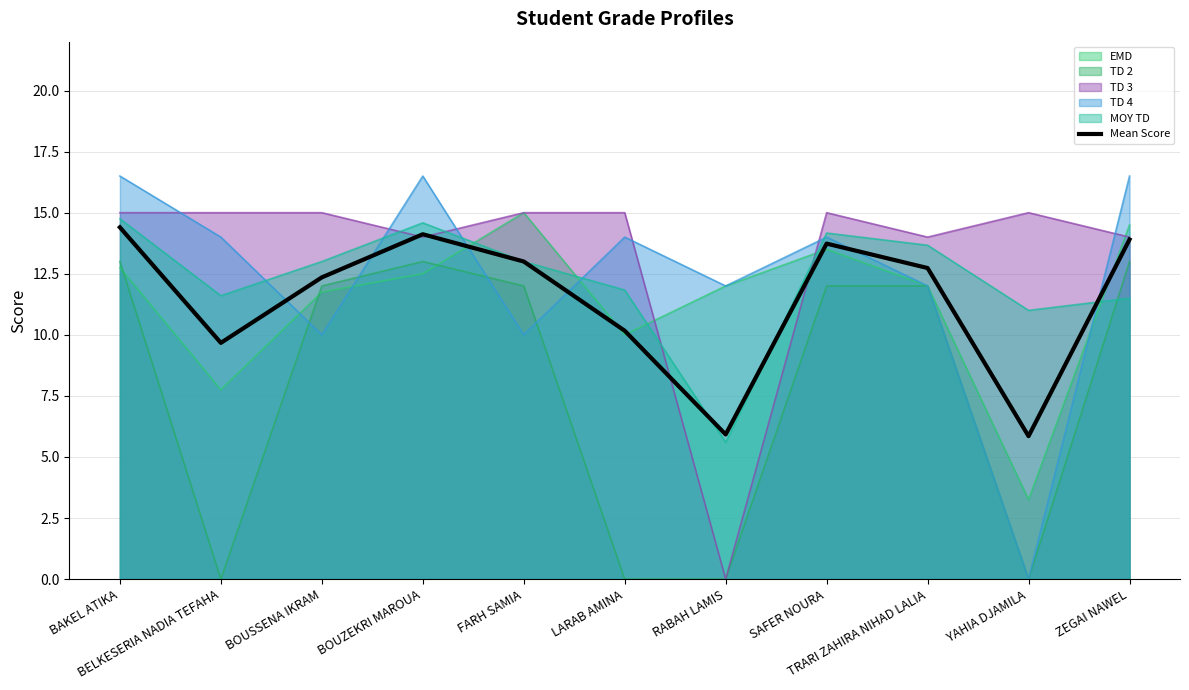

What is the sum of the values at YAHIA DJAMILA and SAFER NOURA?

19.6